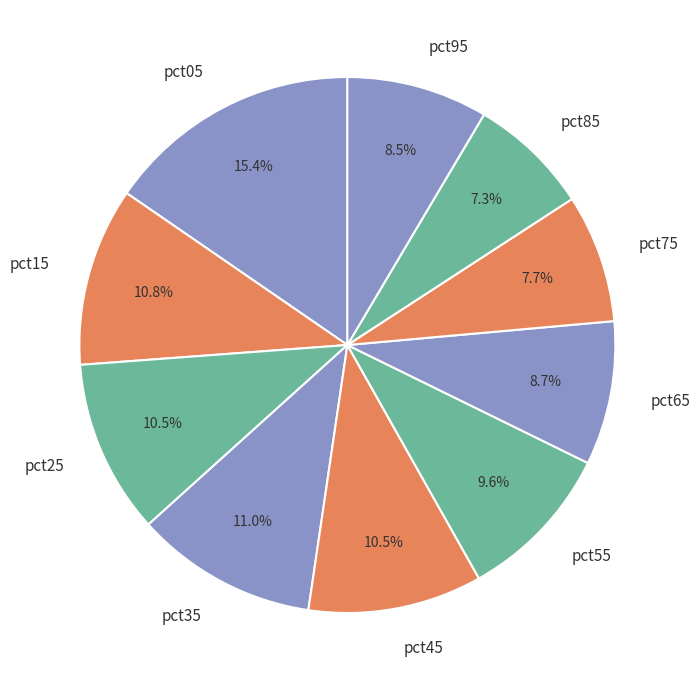

How many segments does this pie chart have?

10